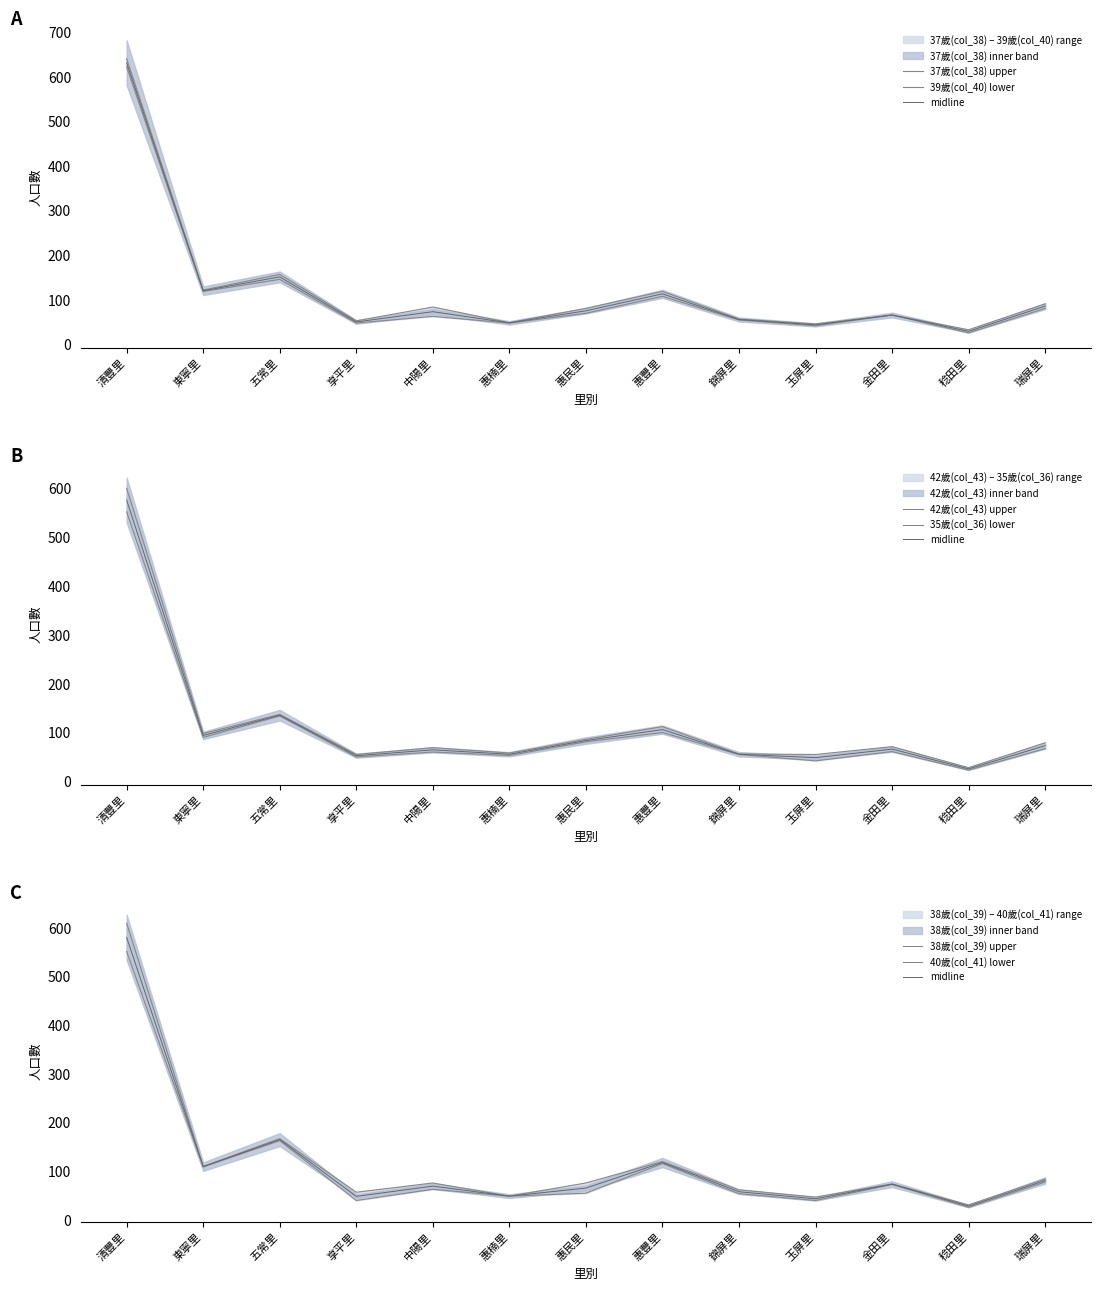

What is the value of the 35歲(col_36) point at the 9th from the left?

56.0